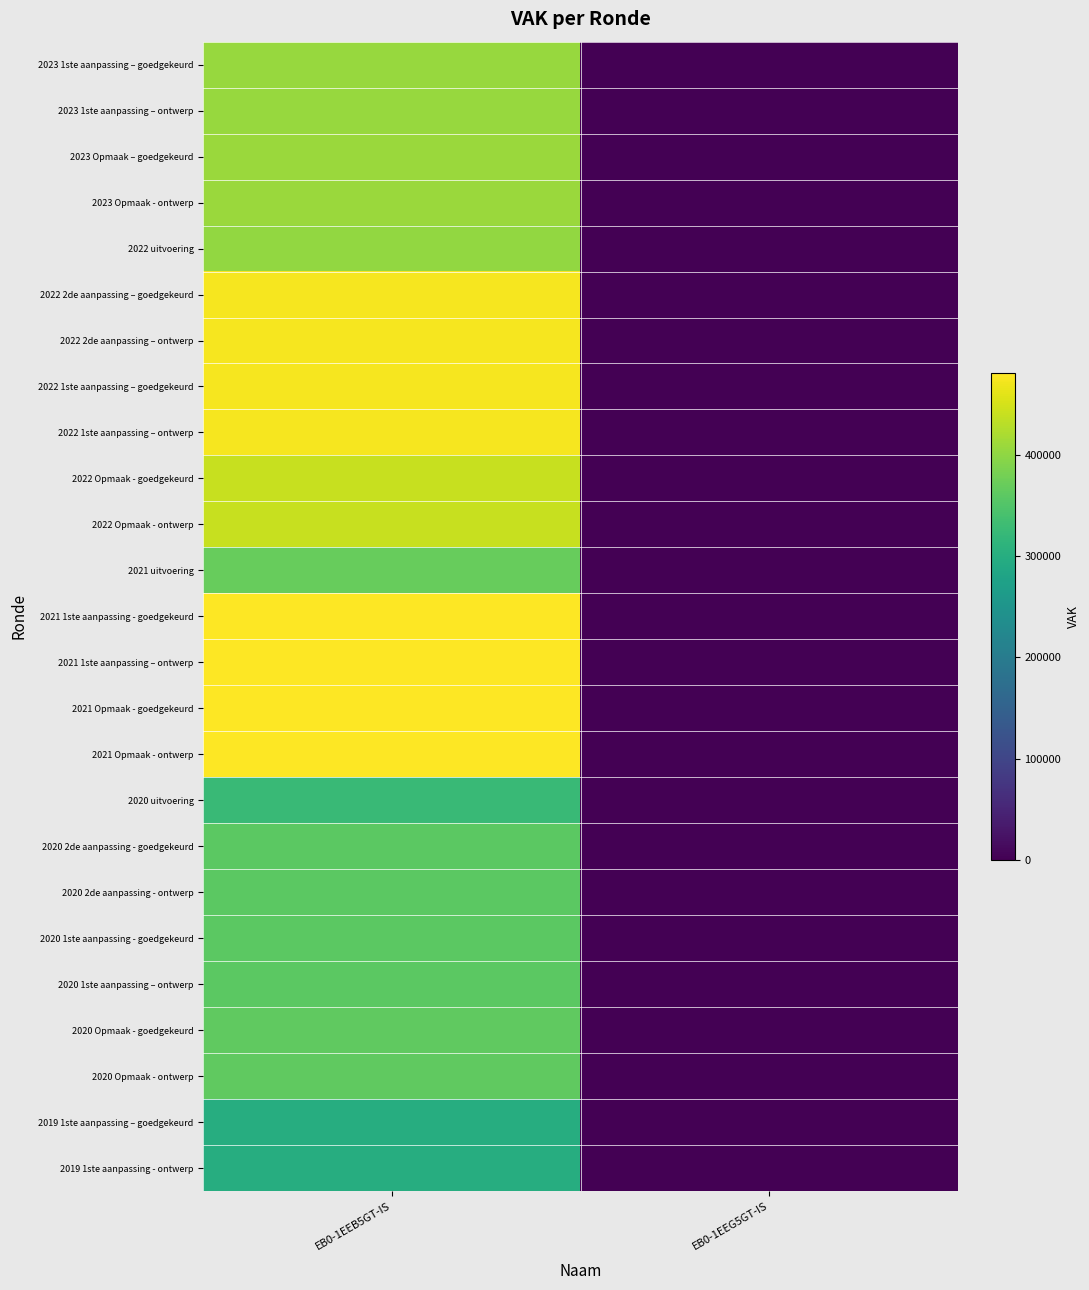

Which label corresponds to the largest value in the chart?

EB0-1EEB5GT-IS